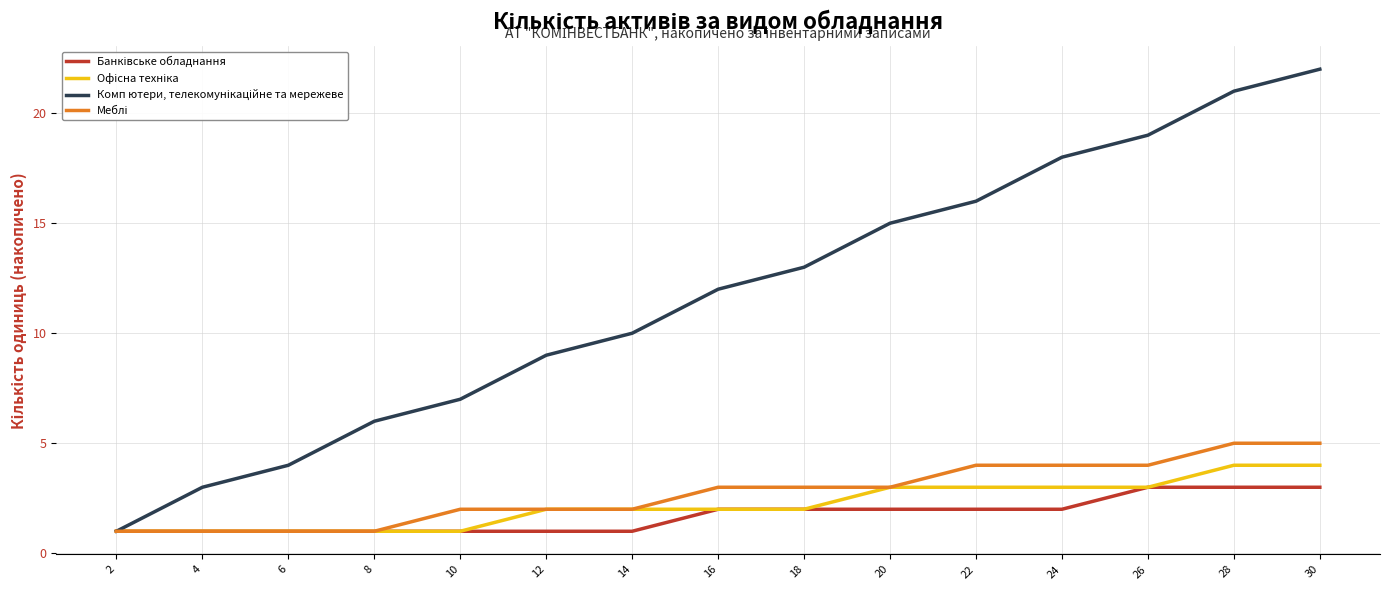

Which category has the highest value across all series?

30